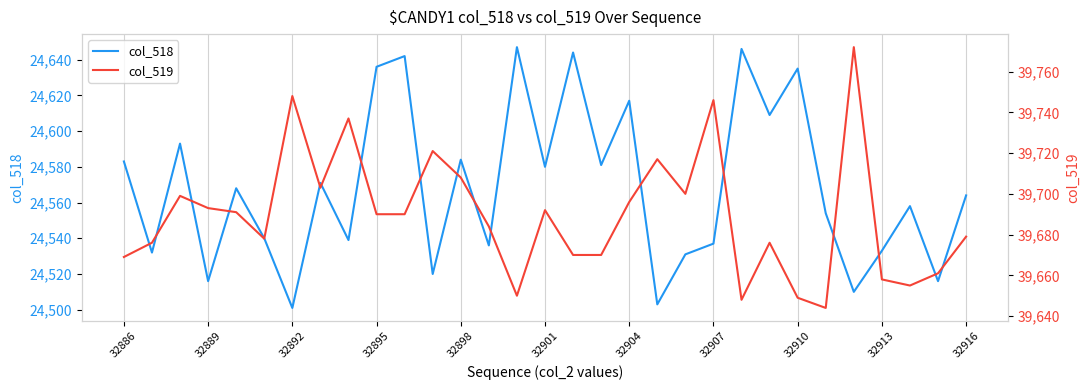

How many lines are shown in the chart?

2